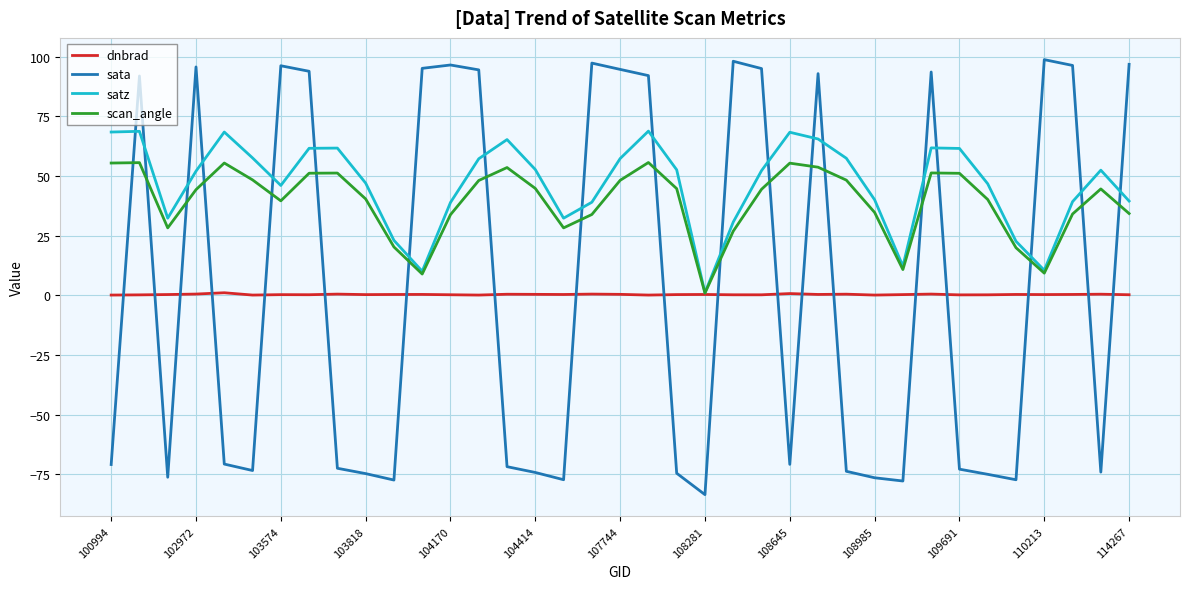

What is the smallest value displayed?

-83.5